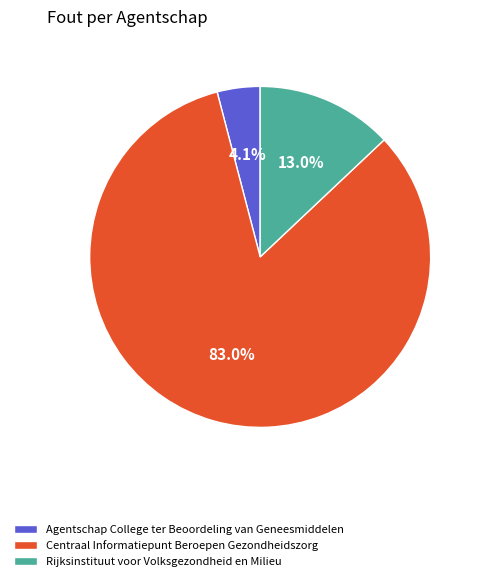

Combined, do Rijksinstituut voor Volksgezondheid en Milieu and Centraal Informatiepunt Beroepen Gezondheidszorg account for over 50%?

Yes